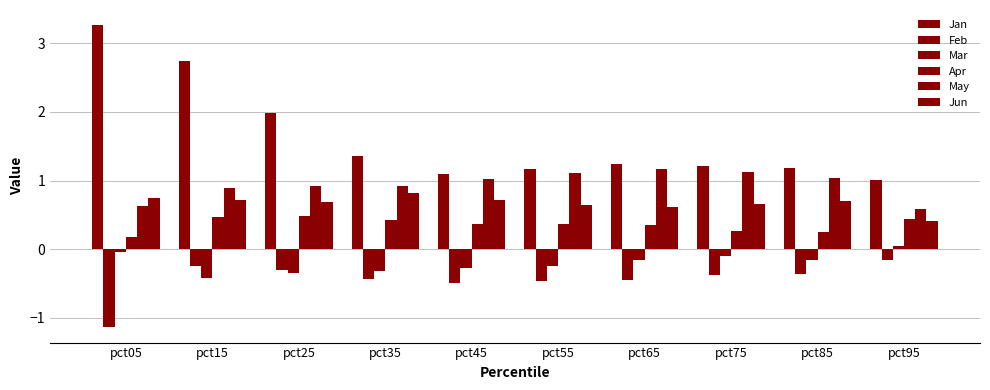

Count the Jun values in the range 0 to 1.

10